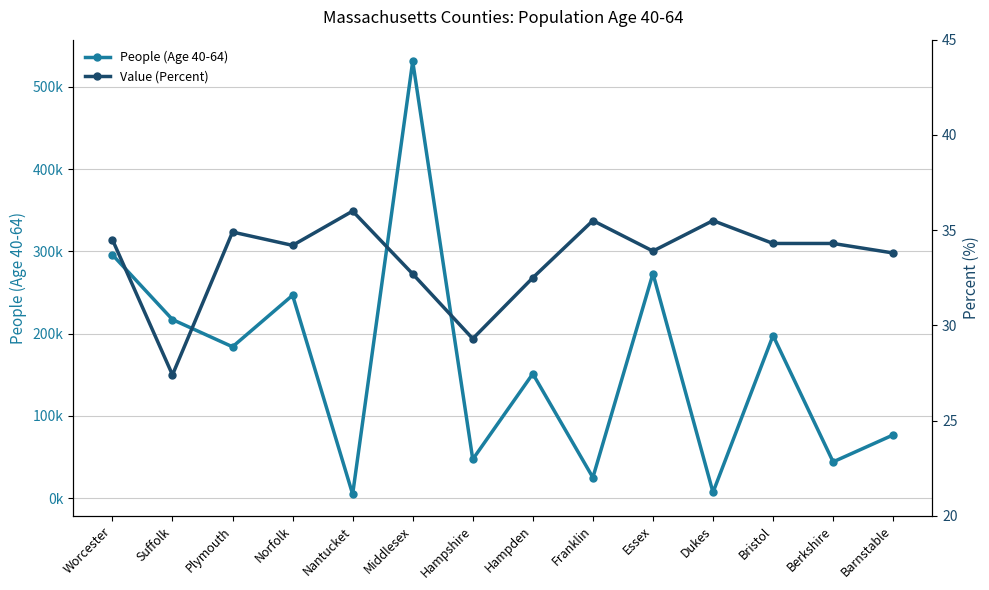

Which series has the widest spread of values?

People (Age 40-64)